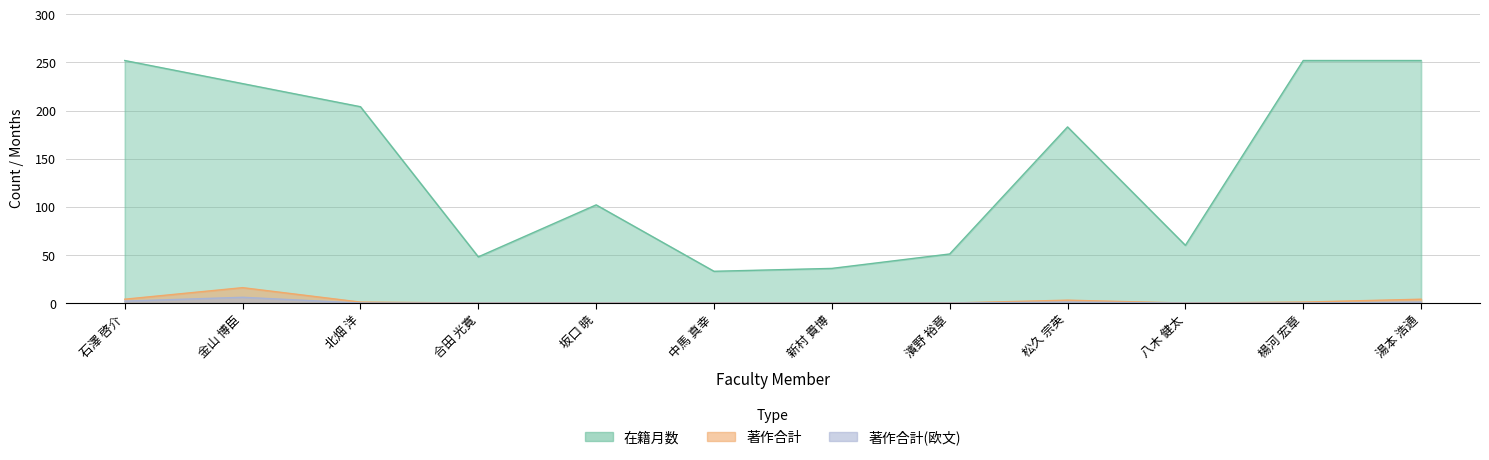

True or false: 著作合計 has more than 0 interior local peaks.

True